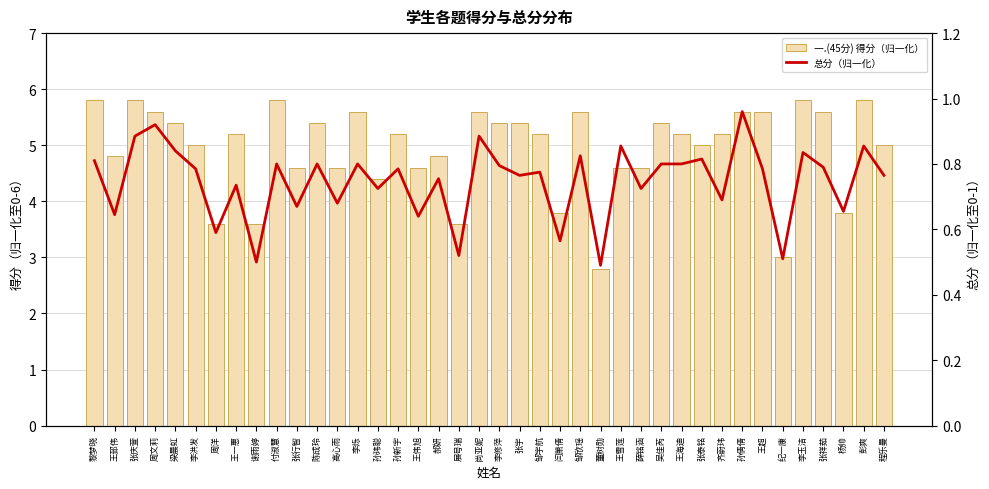

Where does the 一.(45分) 得分（归一化） series first go above 5?

黎梦晓